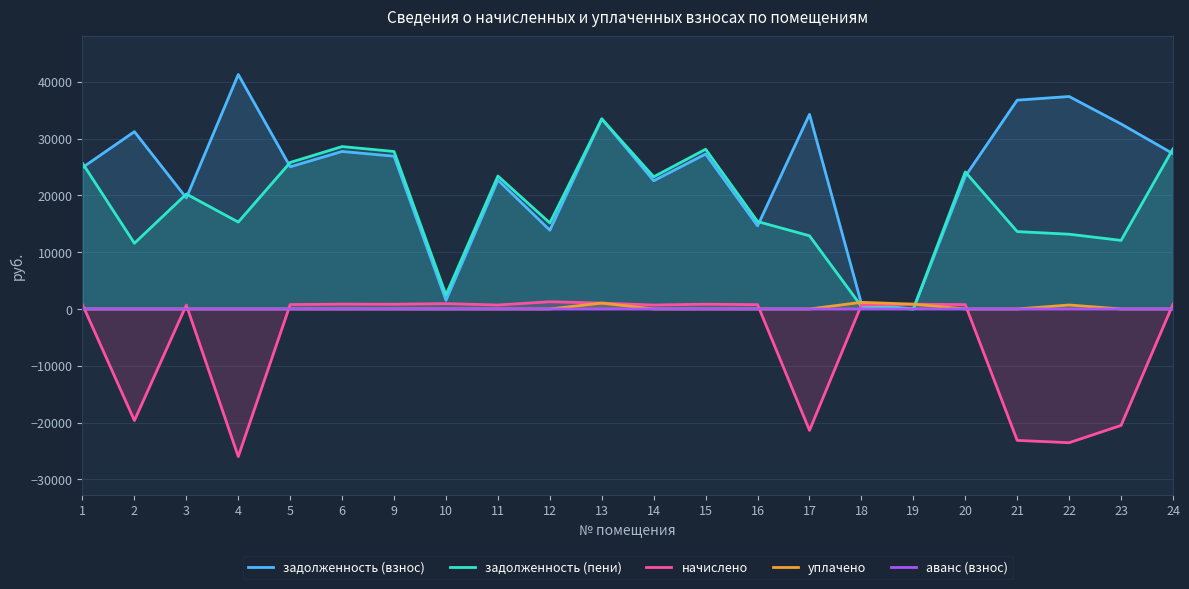

What is the sum of the задолженность (взнос) values at 19 and 13?

33463.2